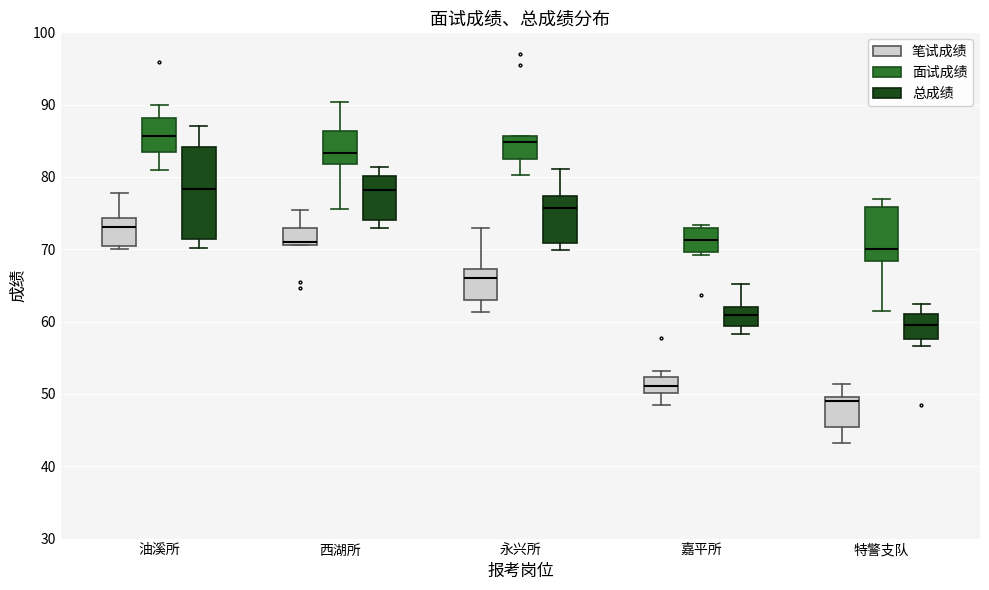

Where does the median line of the box for 永兴所 (笔试成绩) sit on the y-axis? The values are not printed on the chart, so give them approximately, as read against the axis.

66